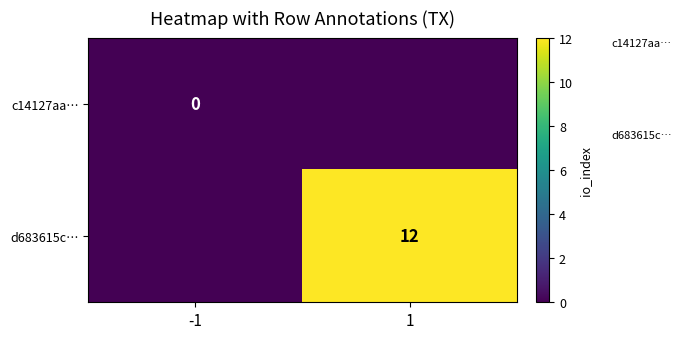

At which category is the sum across all series the highest?

1